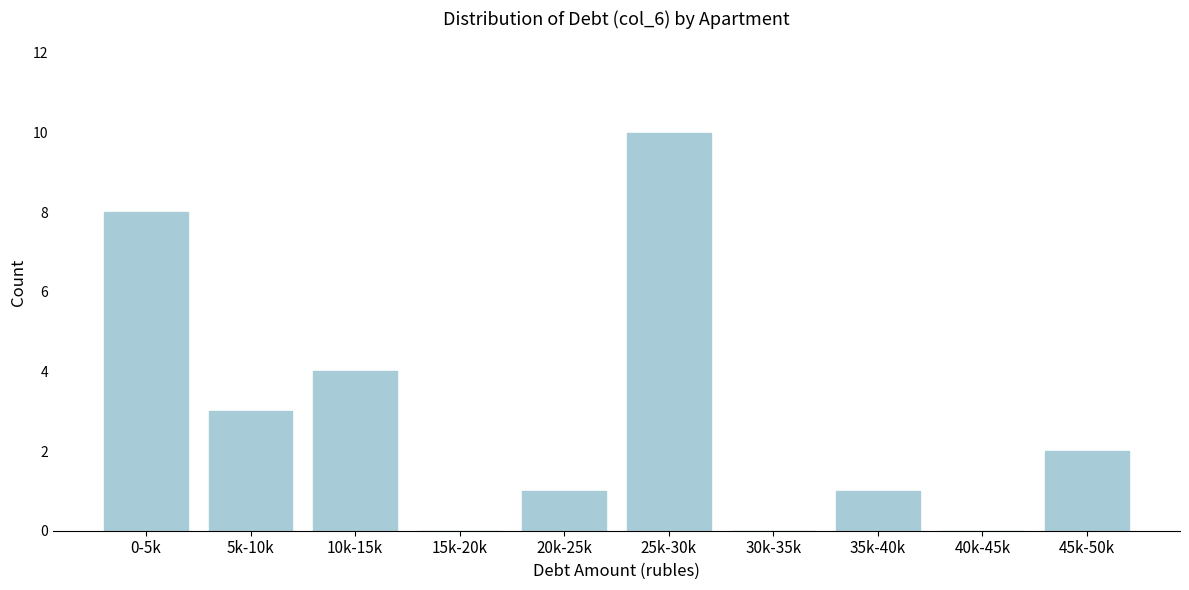

Reading left to right, what are all the values shown in this chart?

0-5k=8	5k-10k=3	10k-15k=4	15k-20k=0	20k-25k=1	25k-30k=10	30k-35k=0	35k-40k=1	40k-45k=0	45k-50k=2